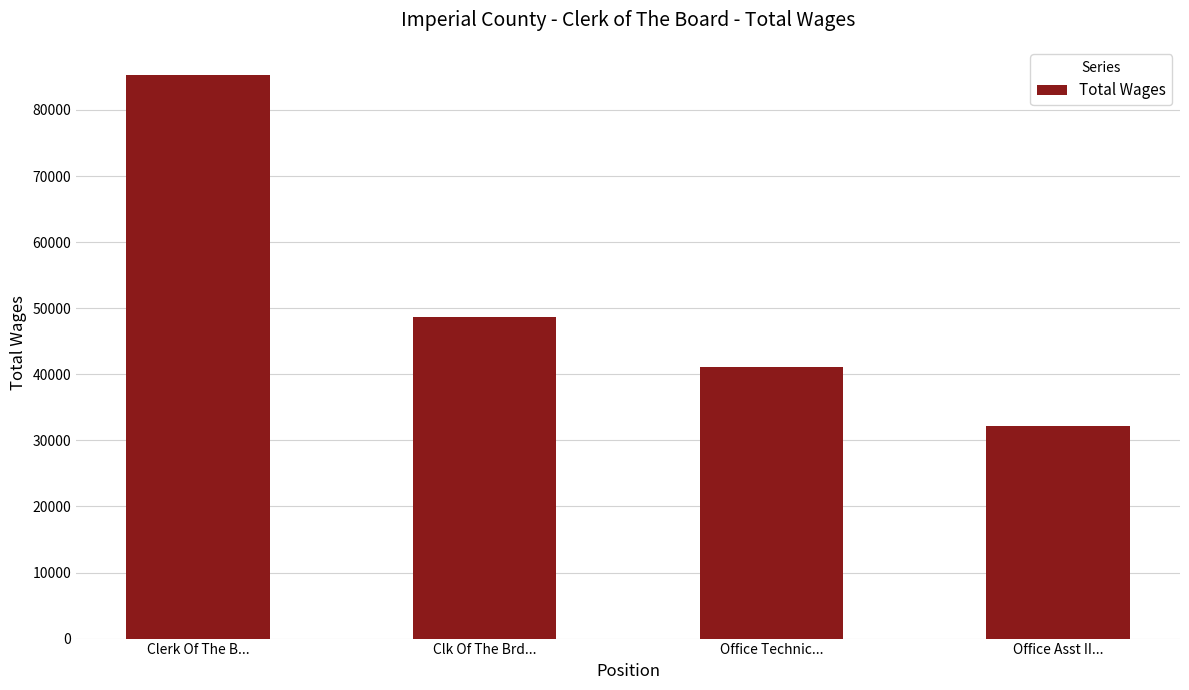

What is the sum of the values at Office Technic... and Clk Of The Brd...?

89654